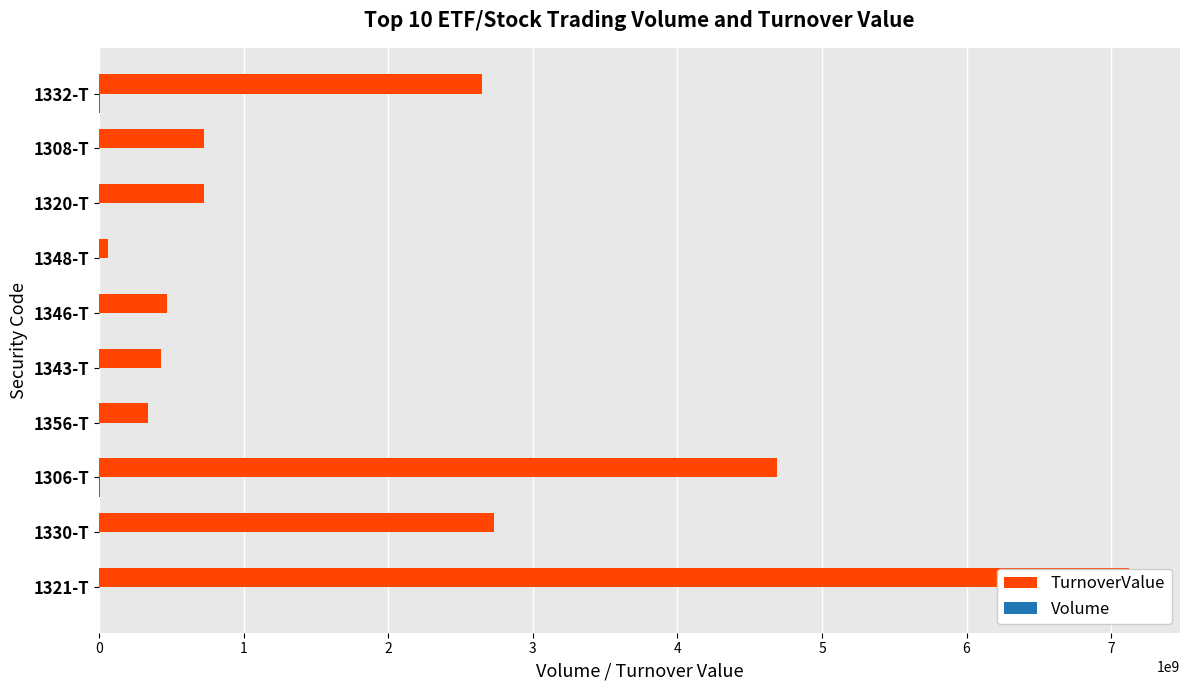

What is the smallest value displayed?

27048